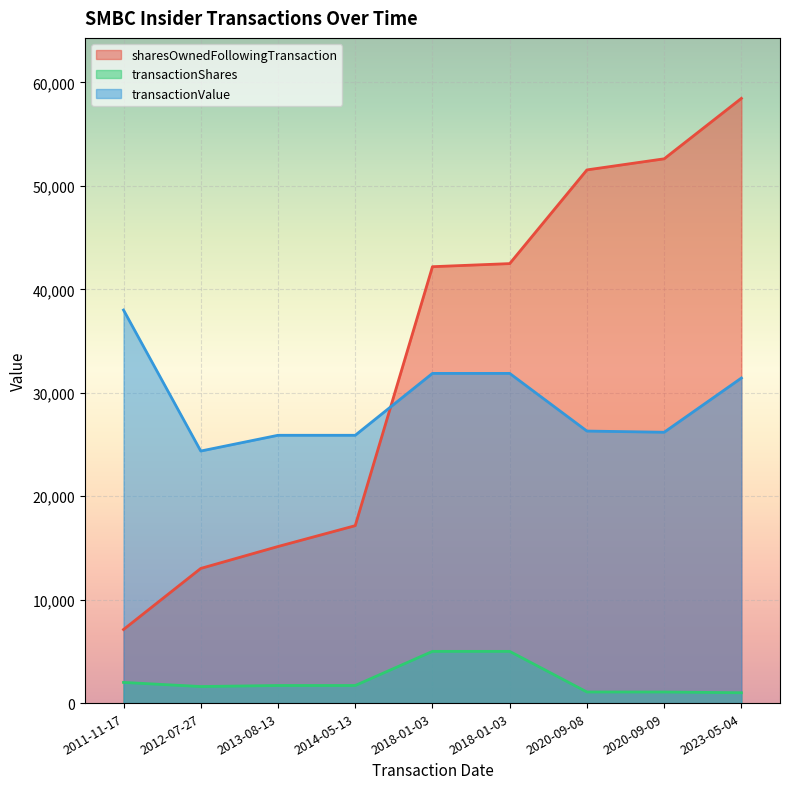

The sharesOwnedFollowingTransaction series shows 62757 at 2018-01-03. True or false?

False